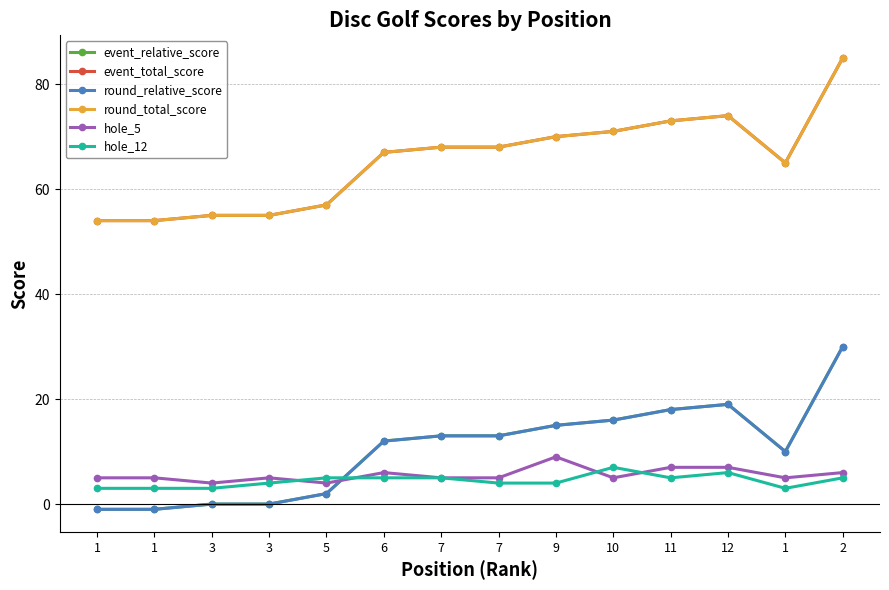

What is the value of the hole_12 point at the 3rd from the left?

3